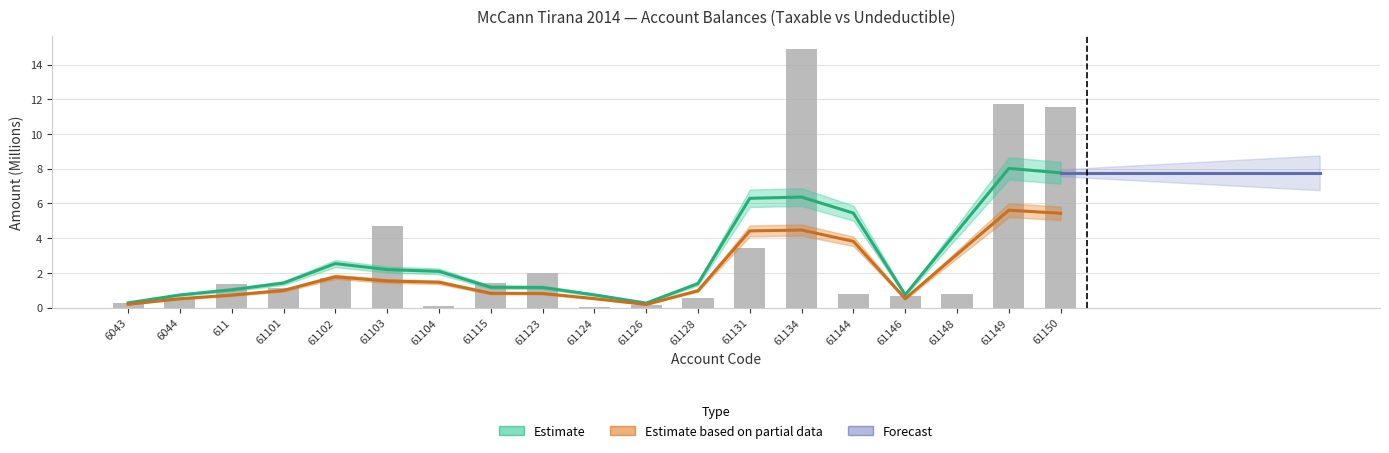

Approximately how many times larger is the value at 61104 compared to 611?

0.1